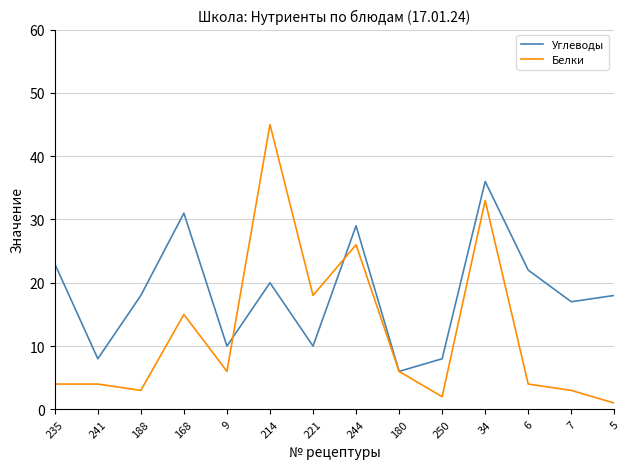

What is the lowest value of the Белки series?

1